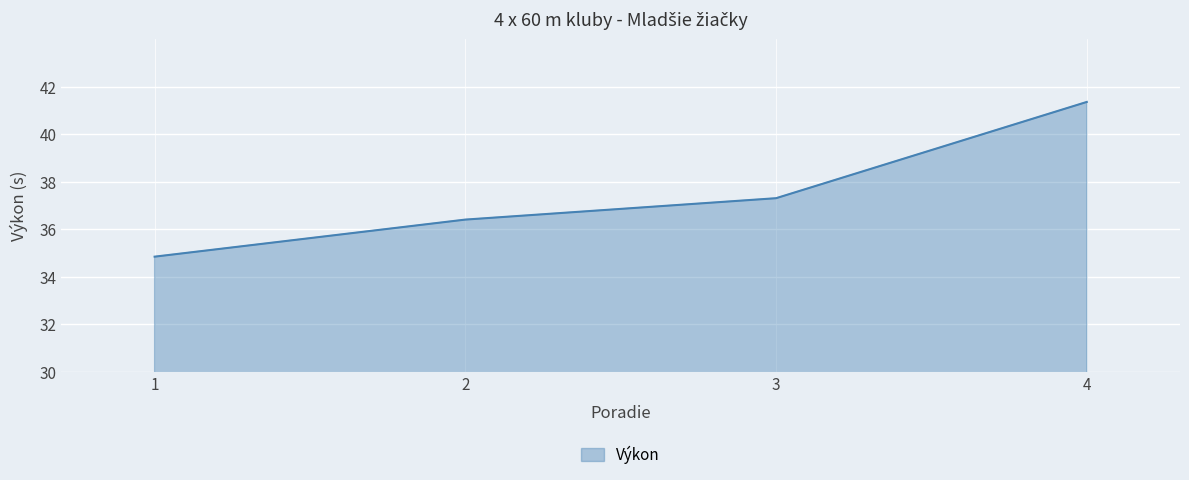

Does the chart display data point markers on the line(s)?

No